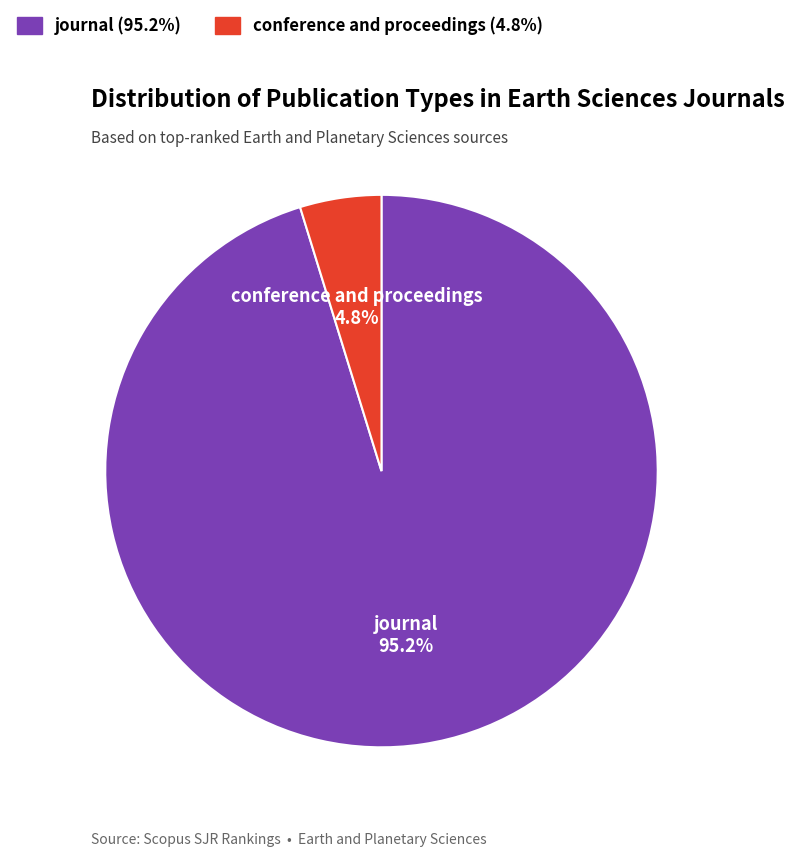

Count the number of slices in the pie.

2